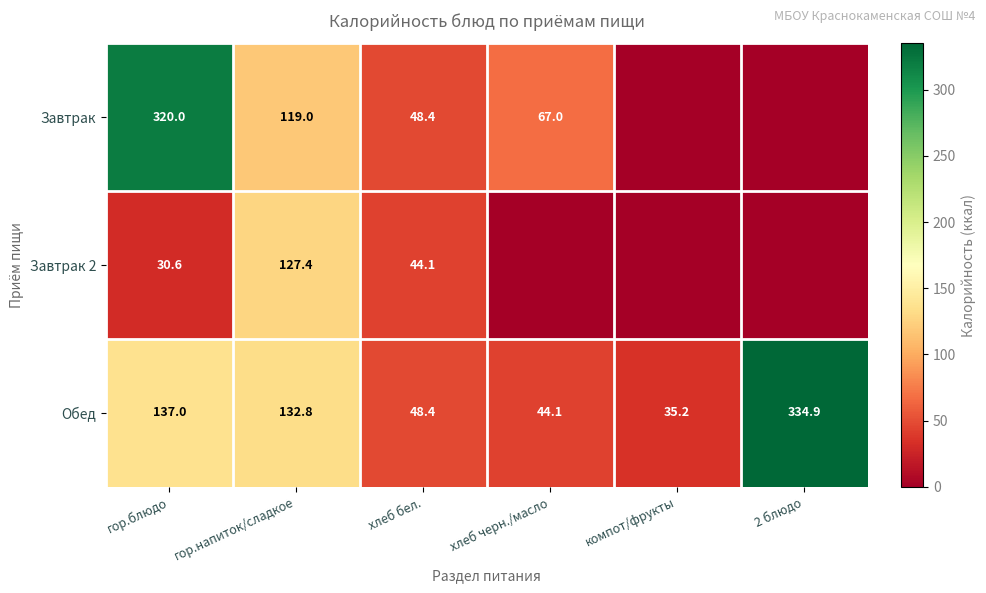

What is the difference between the Обед values at гор.блюдо and компот/фрукты?

101.8